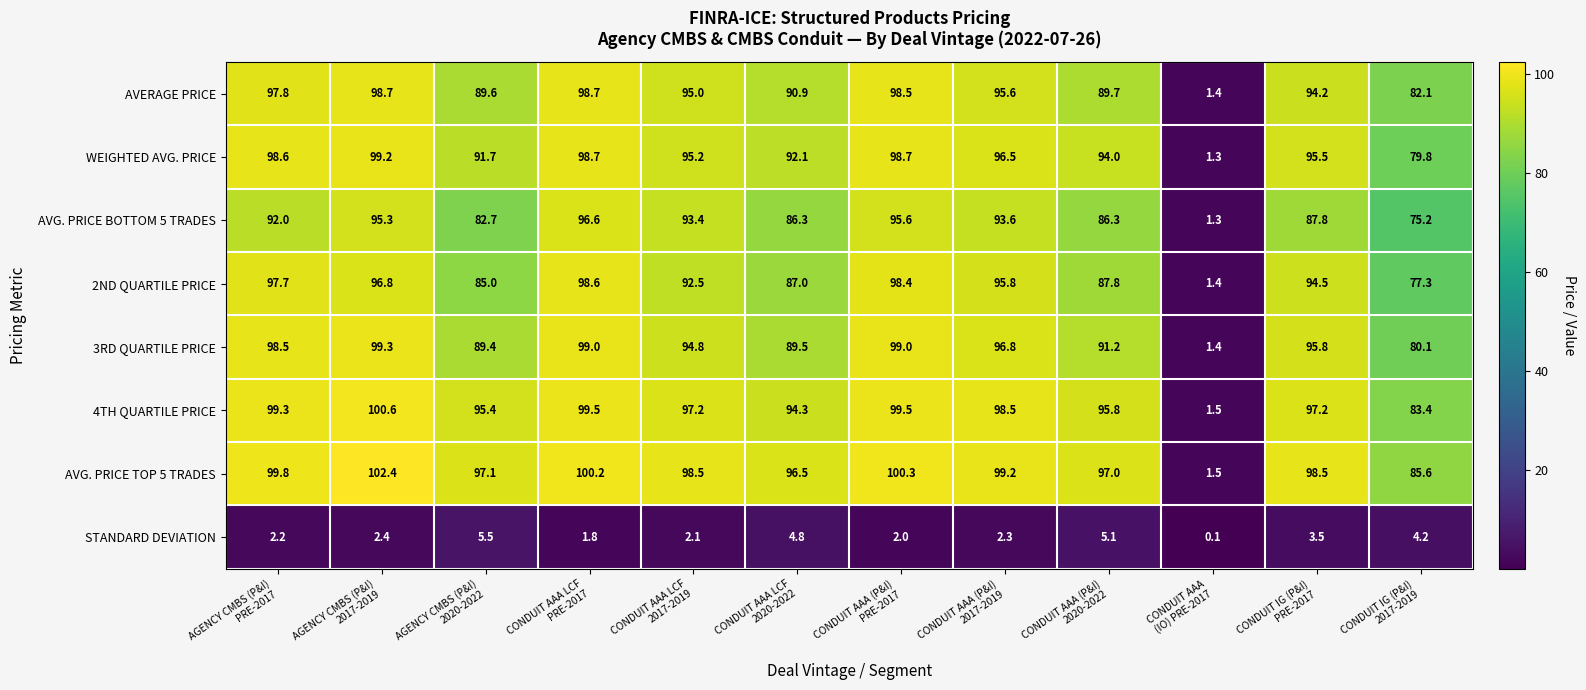

What is the highest value of the AVERAGE PRICE series?

98.7